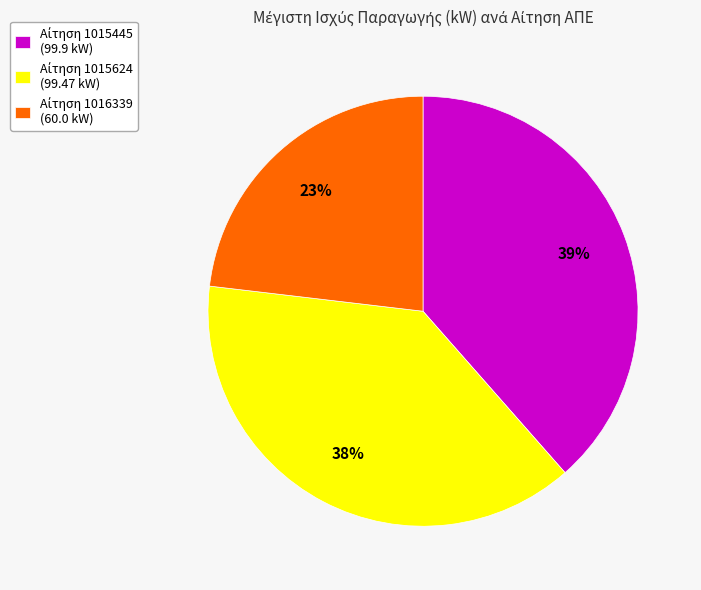

To the nearest percent, what is the average slice percentage?

33%